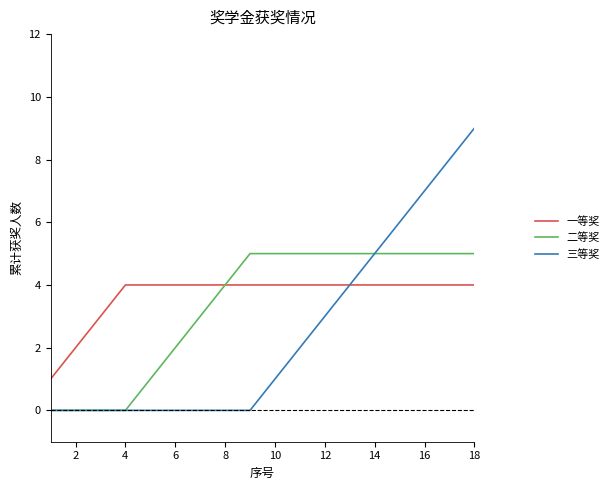

List the series in order of their overall mean, highest first.

一等奖, 二等奖, 三等奖